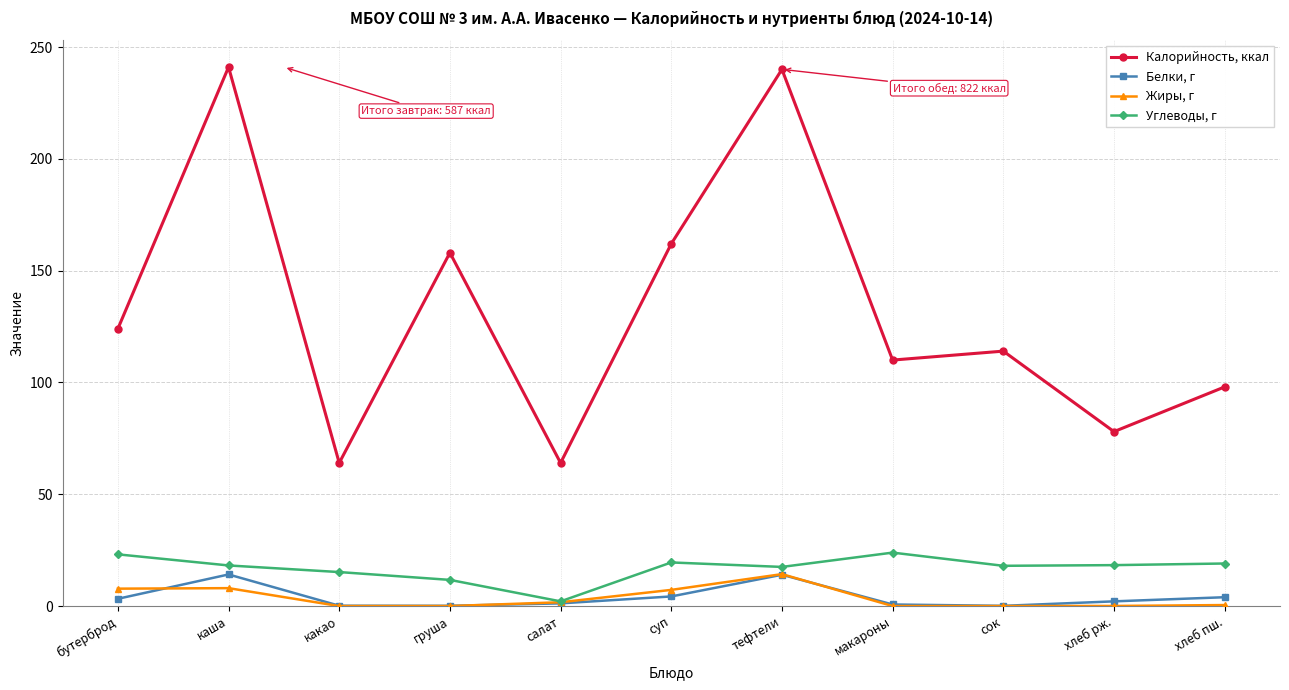

What is the total value across all series at хлеб пш.?

121.4